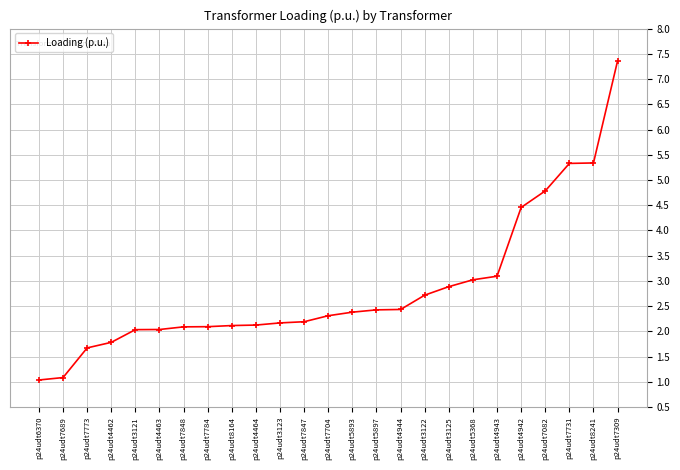

Between p24udt3123 and p24udt4943, which is larger?

p24udt4943